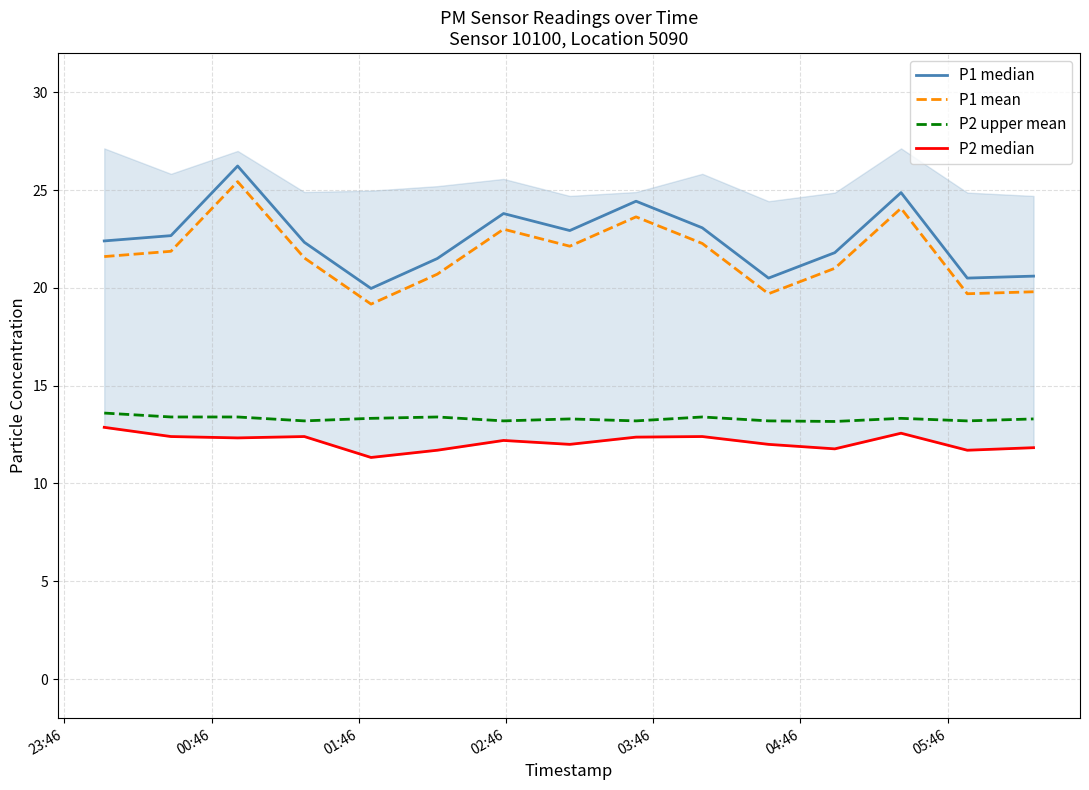

True or false: P1 mean and P2 upper mean intersect in this chart.

False